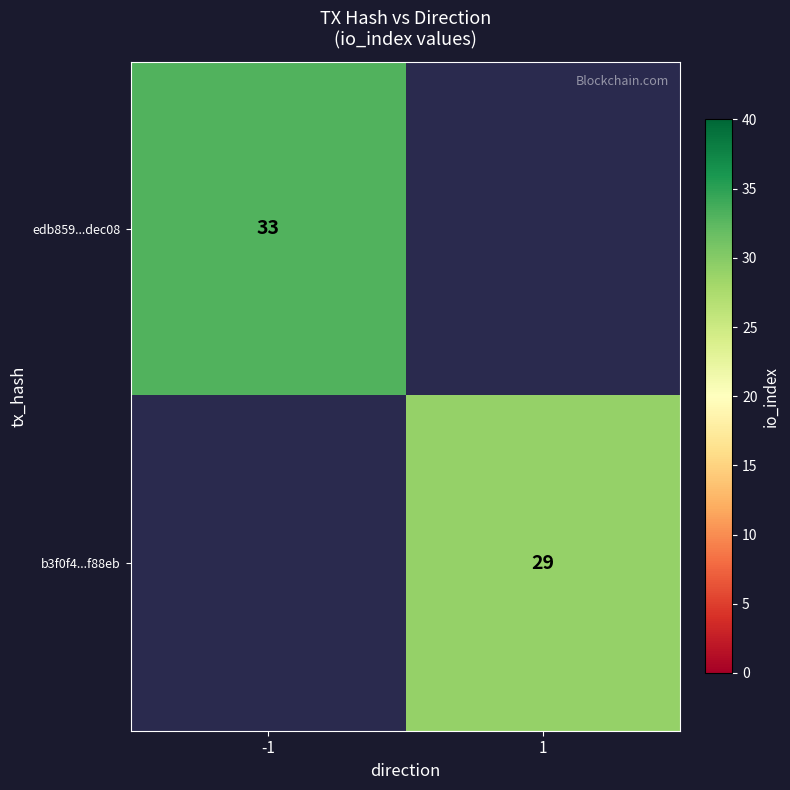

True or false: b3f0f4...f88eb has a value of 45 at 1.

False